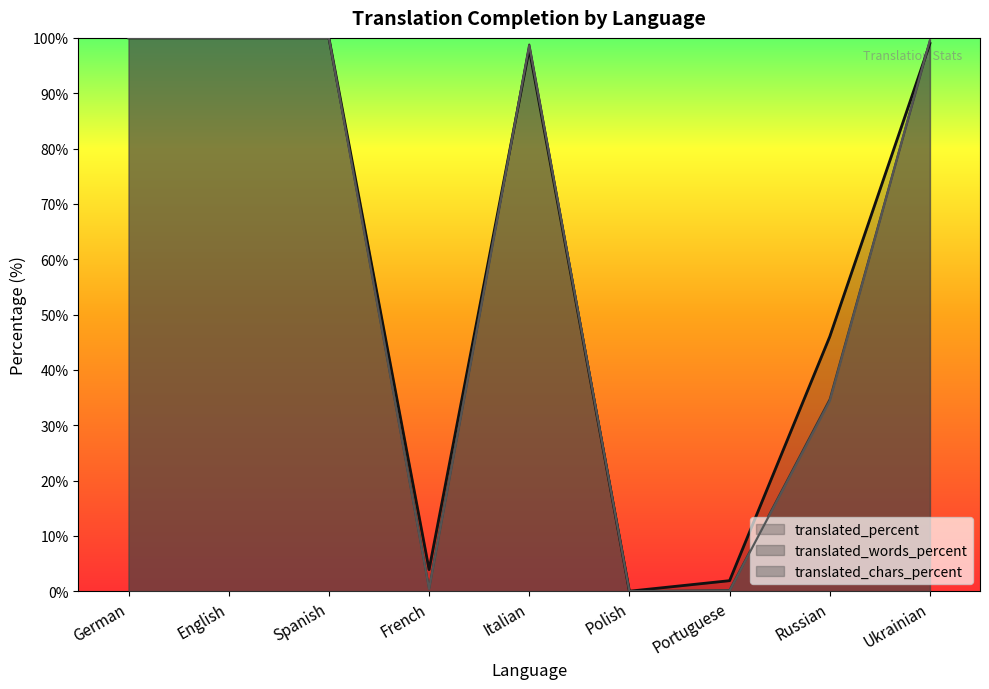

In translated_percent, how many points are higher than both neighbors (excluding endpoints)?

1